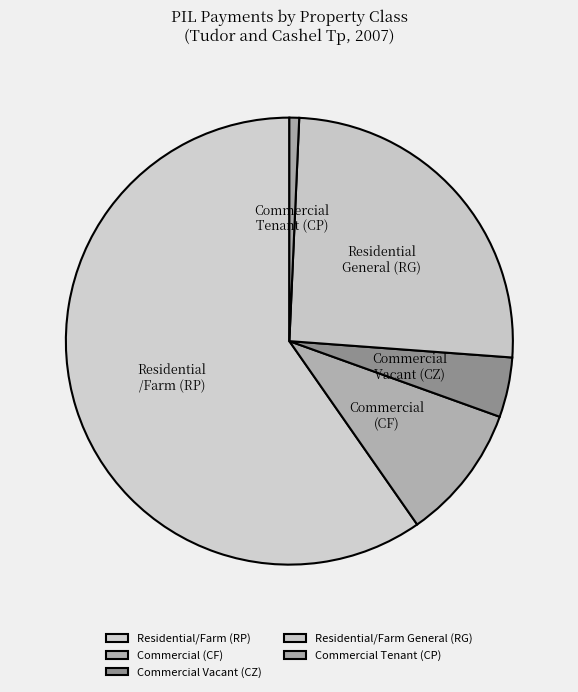

How many segments does this pie chart have?

5